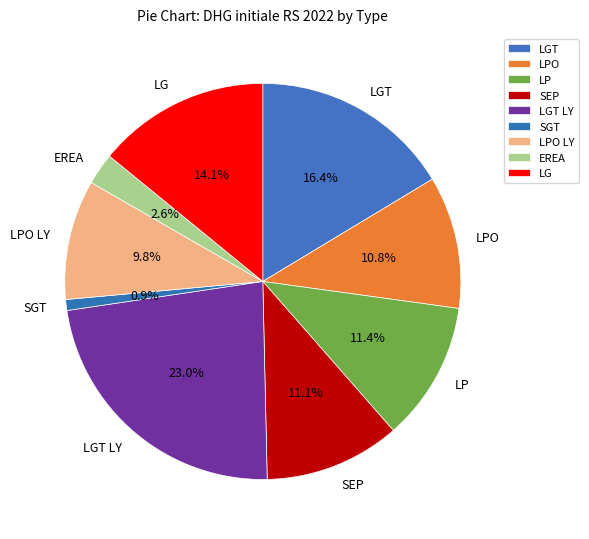

To the nearest percent, what is the combined percentage of LGT LY and SGT?

24%